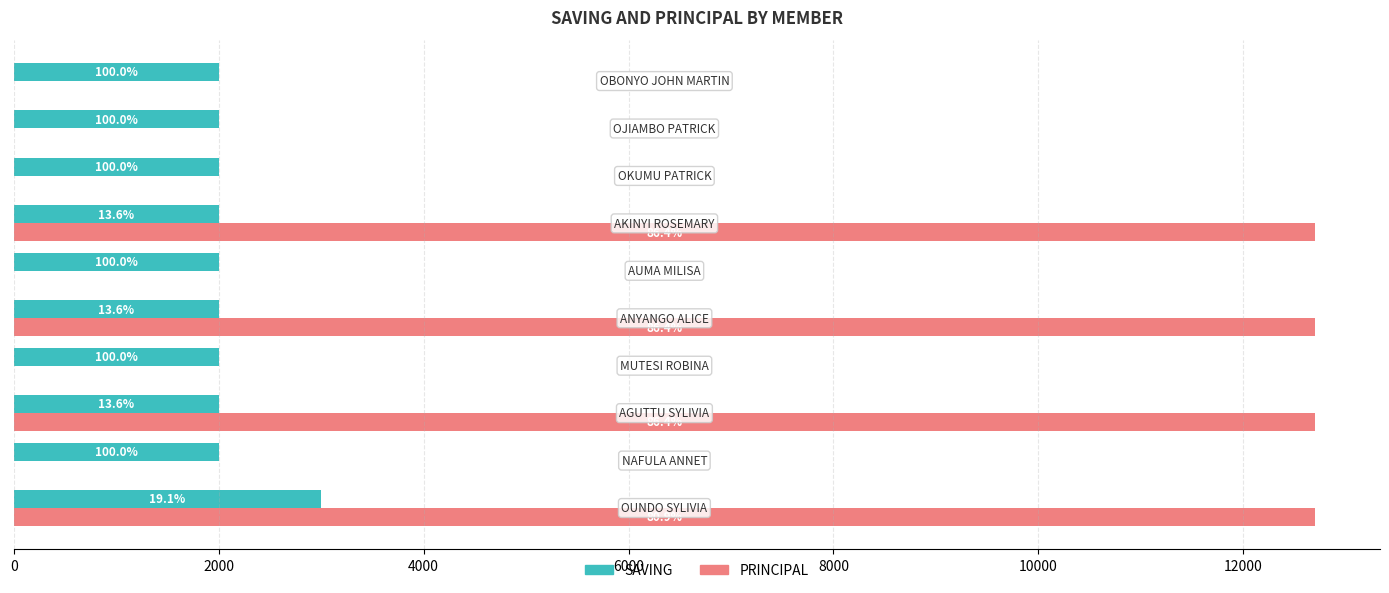

Reading left to right, list all the values displayed in this chart.

SAVING: 3000	2000	2000	2000	2000	2000	2000	2000	2000	2000
PRINCIPAL: 12700	0	12700	0	12700	0	12700	0	0	0